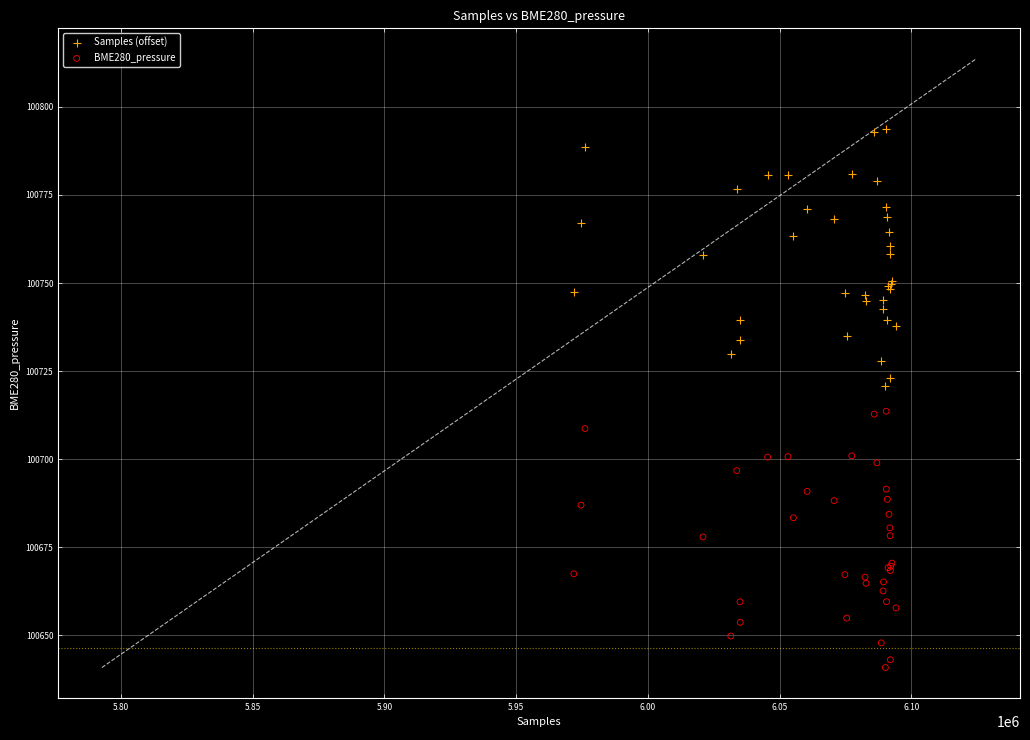

What is the X range (max minus min) for the scatter plot?

122284.0